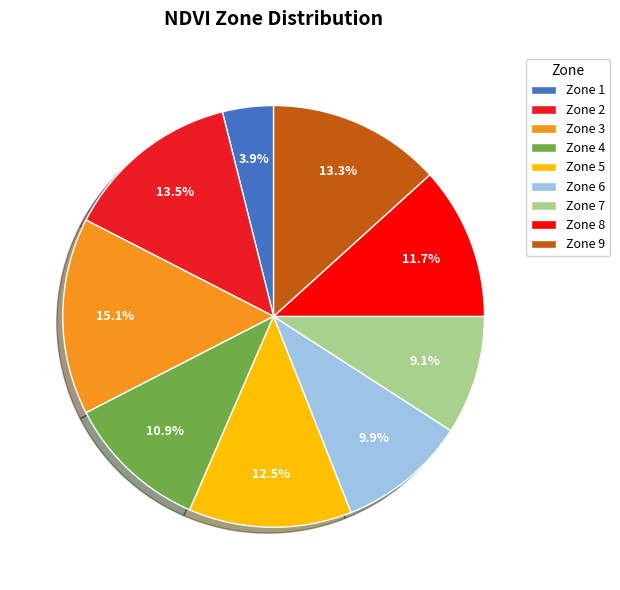

Is there any slice that represents more than half of the pie?

No